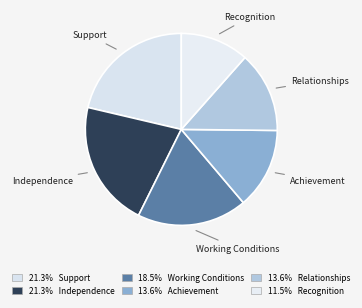

The Support slice represents 21% of the pie. True or false?

True